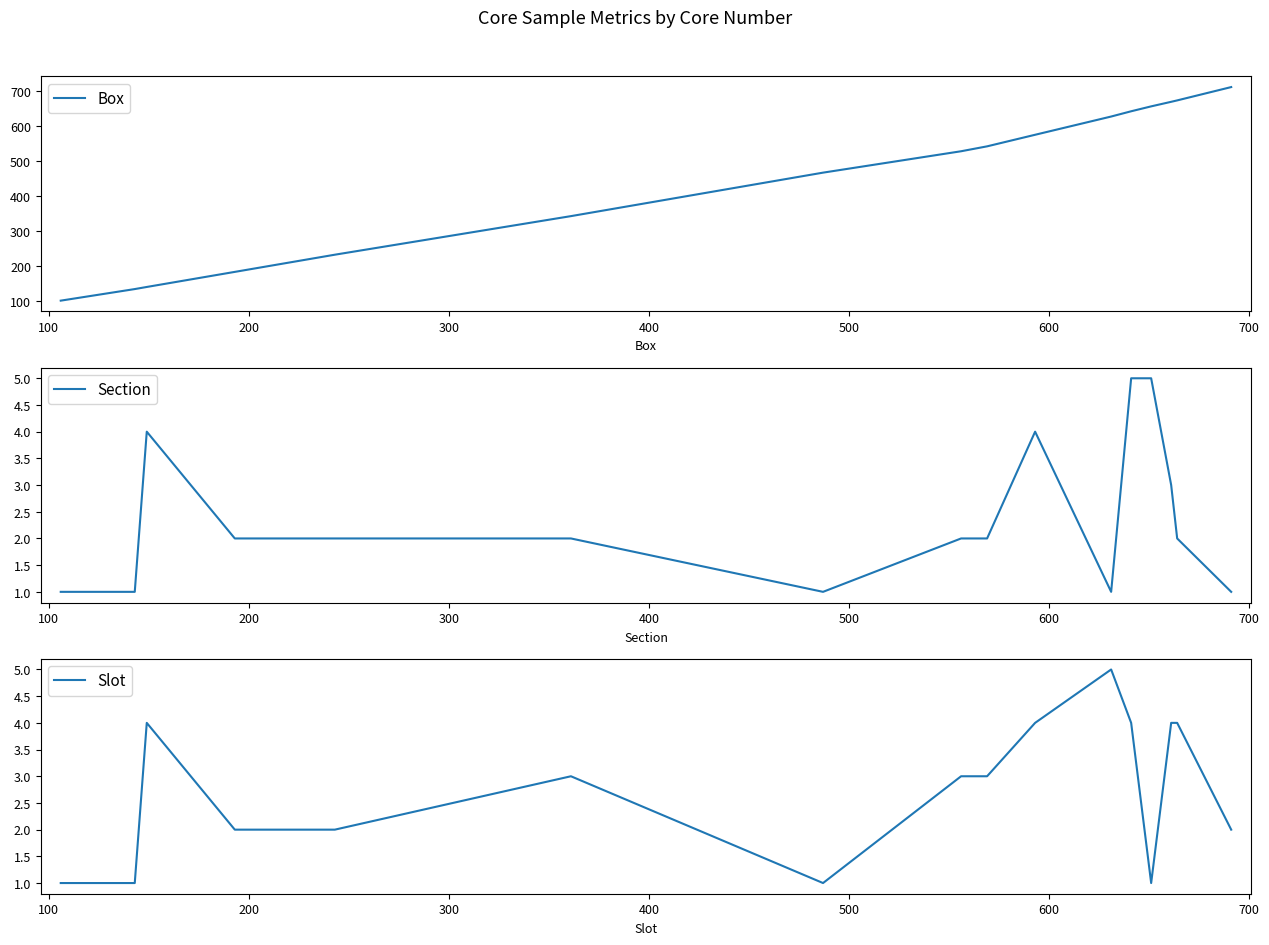

What is the maximum value shown in the chart?

711